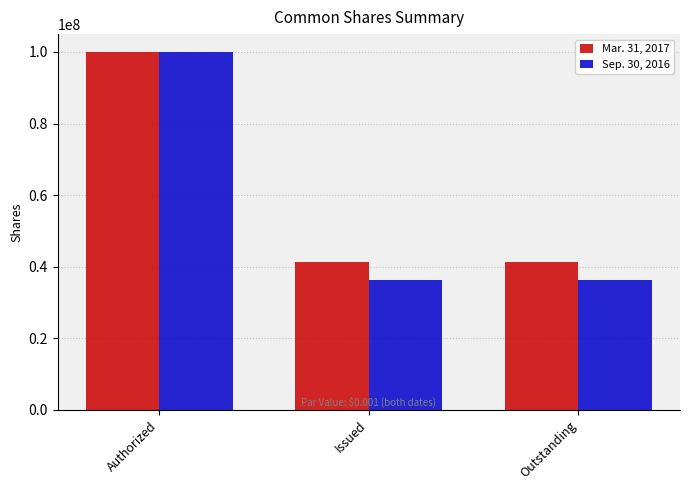

Reading left to right, list all the values displayed in this chart.

Mar. 31, 2017: Authorized=100000000	Issued=41376061	Outstanding=41376061
Sep. 30, 2016: Authorized=100000000	Issued=36168299	Outstanding=36168299